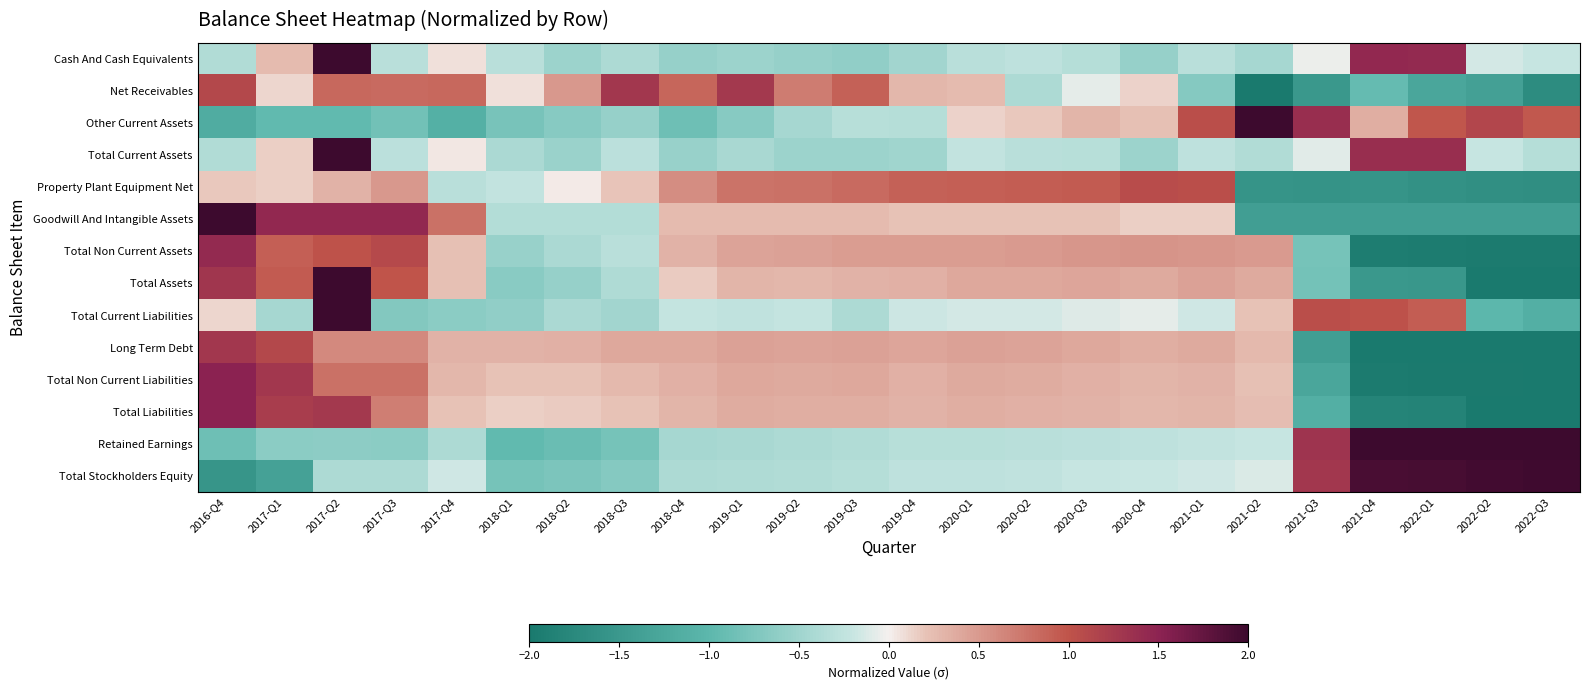

What is the total value across all series at 2020-Q4?

1.8